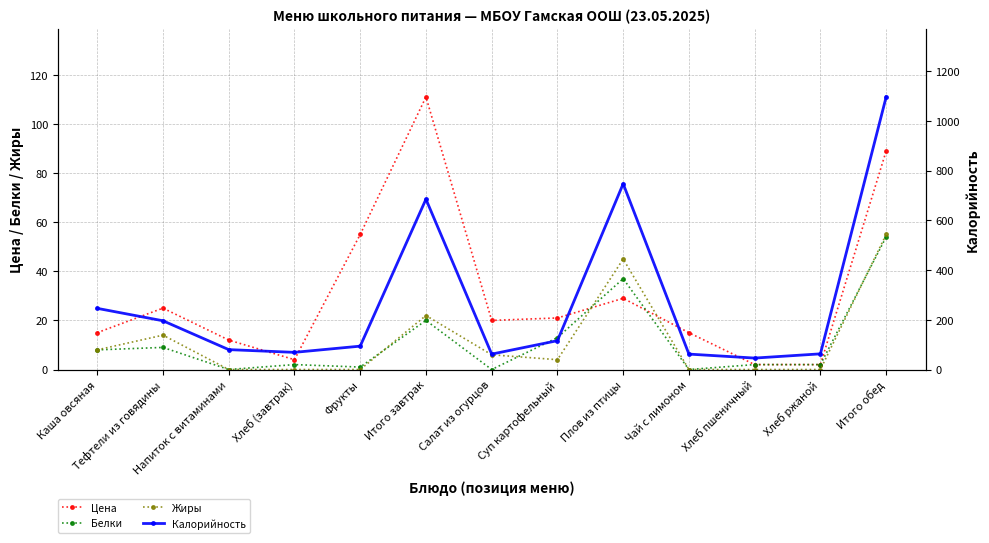

Rank the series by their maximum value, from highest to lowest.

Калорийность, Цена, Жиры, Белки